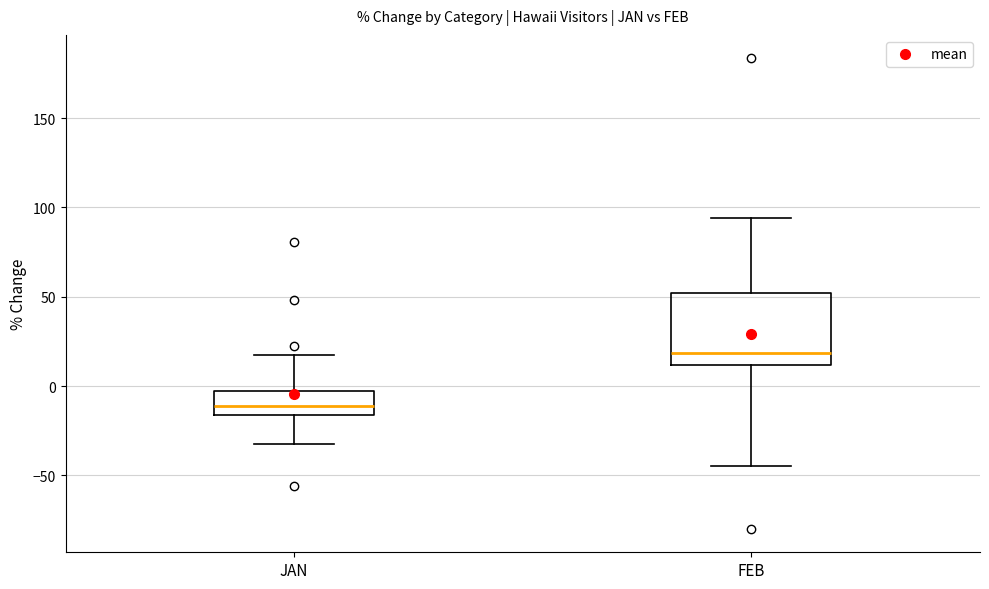

Which box's median line is the lowest?

JAN